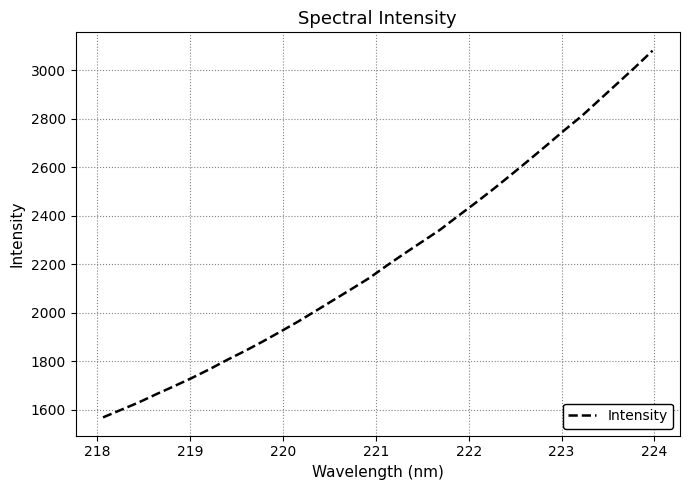

What is the difference between the maximum and minimum values?

1513.5